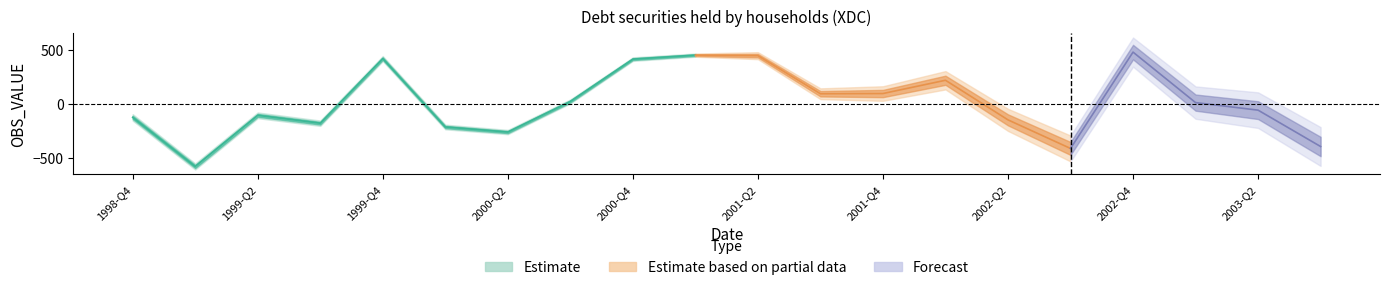

Reading right to left, what are all the values shown in this chart?

2003-Q3=-398	2003-Q2=-61	2003-Q1=9	2002-Q4=477	2002-Q3=-416	2002-Q2=-151	2002-Q1=216	2001-Q4=93	2001-Q3=91	2001-Q2=444	2001-Q1=449	2000-Q4=412	2000-Q3=20	2000-Q2=-264	2000-Q1=-217	1999-Q4=417	1999-Q3=-182	1999-Q2=-109	1999-Q1=-583	1998-Q4=-128